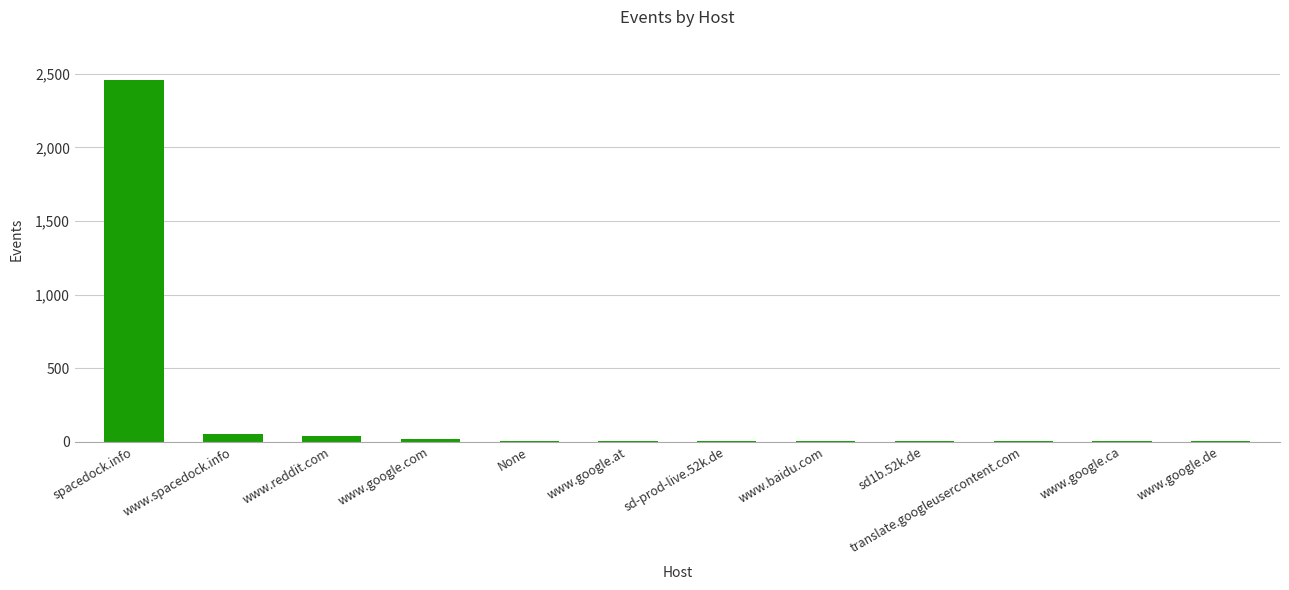

What is the sum of all values?

2585